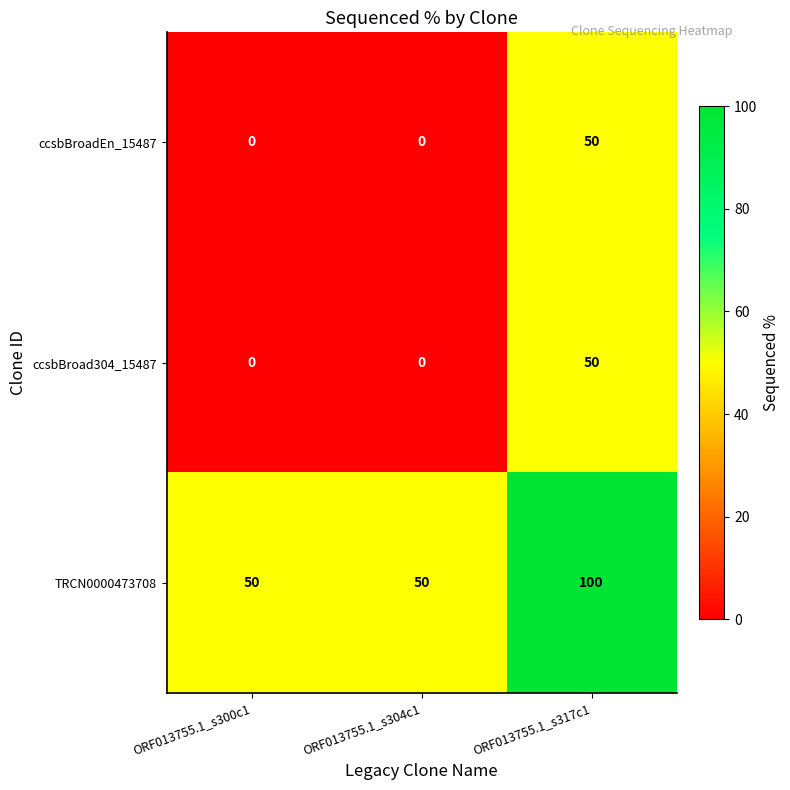

Which category has the highest value in the ccsbBroadEn_15487 series?

ORF013755.1_s317c1